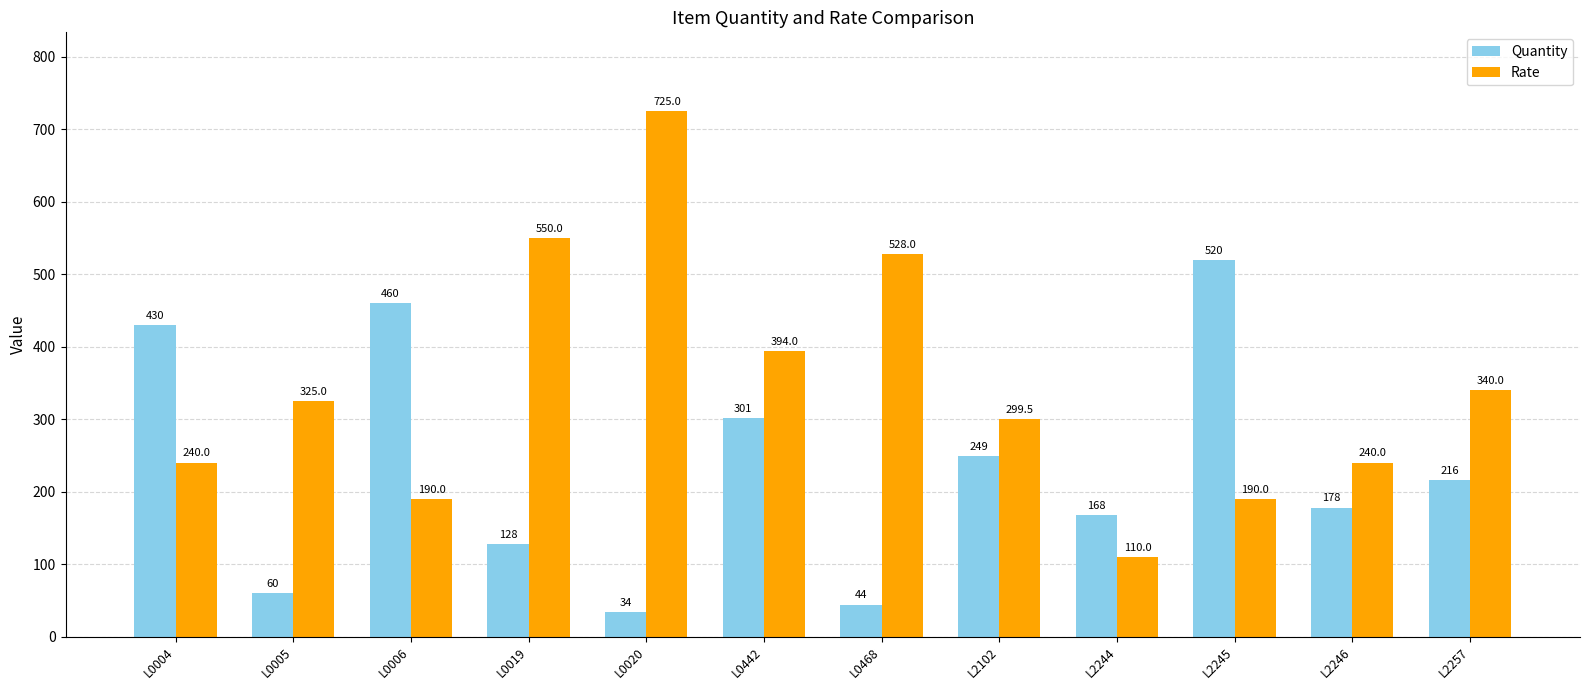

How many bars are there in each group?

2